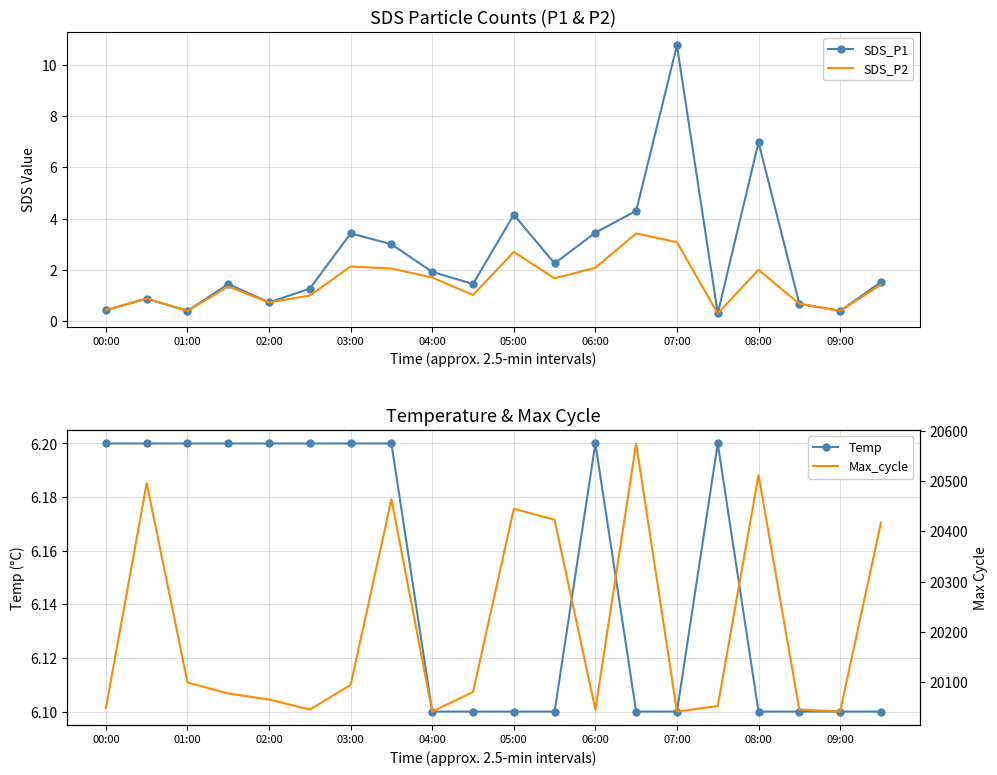

Read the SDS_P1 value at 15.

0.3